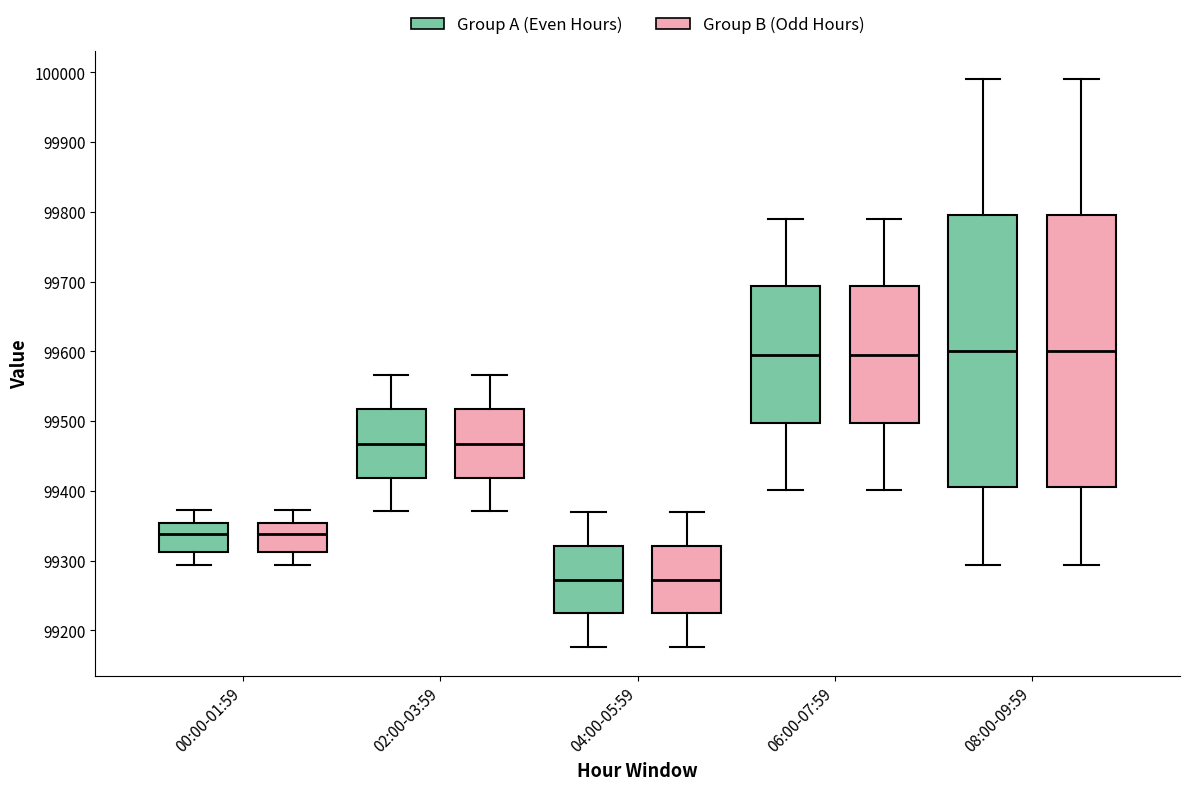

Reading left to right, read every box against the y-axis: the position of its median line, the range the box covers, and the ends of its whiskers. The values are not printed on the chart, so give them approximately, as read against the axis.

00:00-01:59 (Group A (Even Hours)): median 99340, box 99310 to 99350, whiskers 99290 to 99370
00:00-01:59 (Group B (Odd Hours)): median 99340, box 99310 to 99350, whiskers 99290 to 99370
02:00-03:59 (Group A (Even Hours)): median 99470, box 99420 to 99520, whiskers 99370 to 99570
02:00-03:59 (Group B (Odd Hours)): median 99470, box 99420 to 99520, whiskers 99370 to 99570
04:00-05:59 (Group A (Even Hours)): median 99270, box 99220 to 99320, whiskers 99180 to 99370
04:00-05:59 (Group B (Odd Hours)): median 99270, box 99220 to 99320, whiskers 99180 to 99370
06:00-07:59 (Group A (Even Hours)): median 99600, box 99500 to 99690, whiskers 99400 to 99790
06:00-07:59 (Group B (Odd Hours)): median 99600, box 99500 to 99690, whiskers 99400 to 99790
08:00-09:59 (Group A (Even Hours)): median 99600, box 99410 to 99800, whiskers 99290 to 99990
08:00-09:59 (Group B (Odd Hours)): median 99600, box 99410 to 99800, whiskers 99290 to 99990